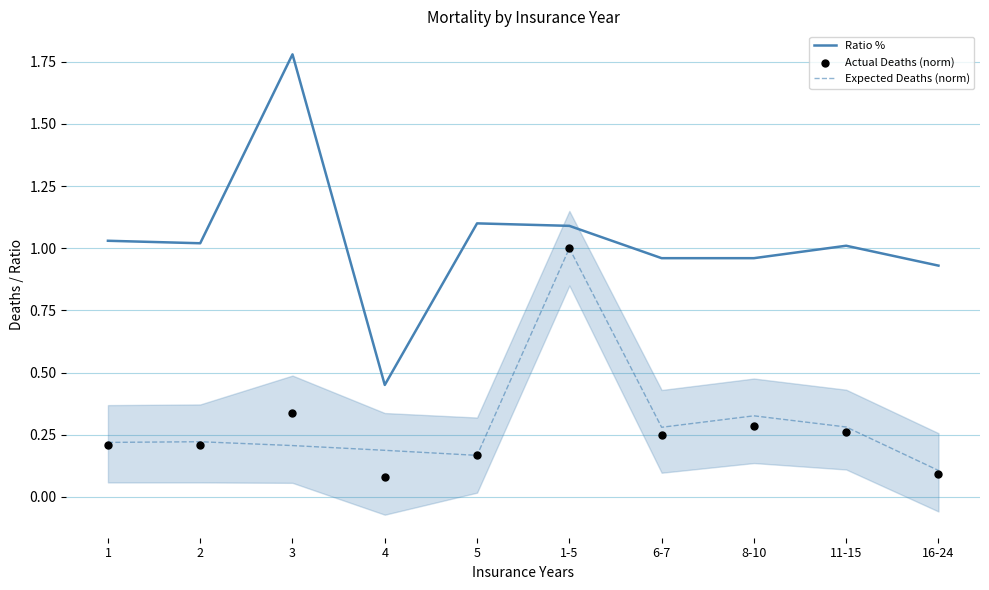

At how many categories does at least one series exceed 0?

10